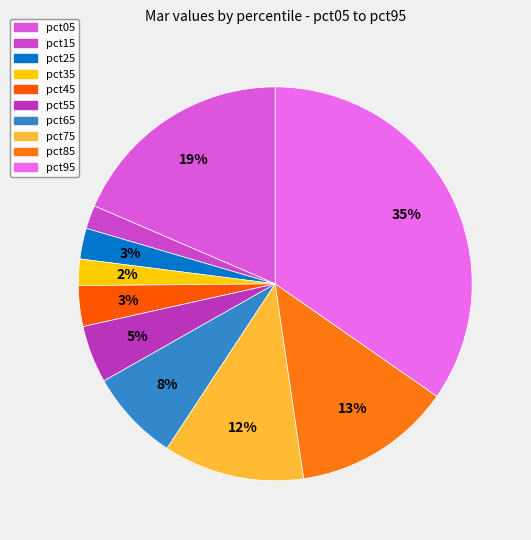

Is there a majority slice in this chart?

No